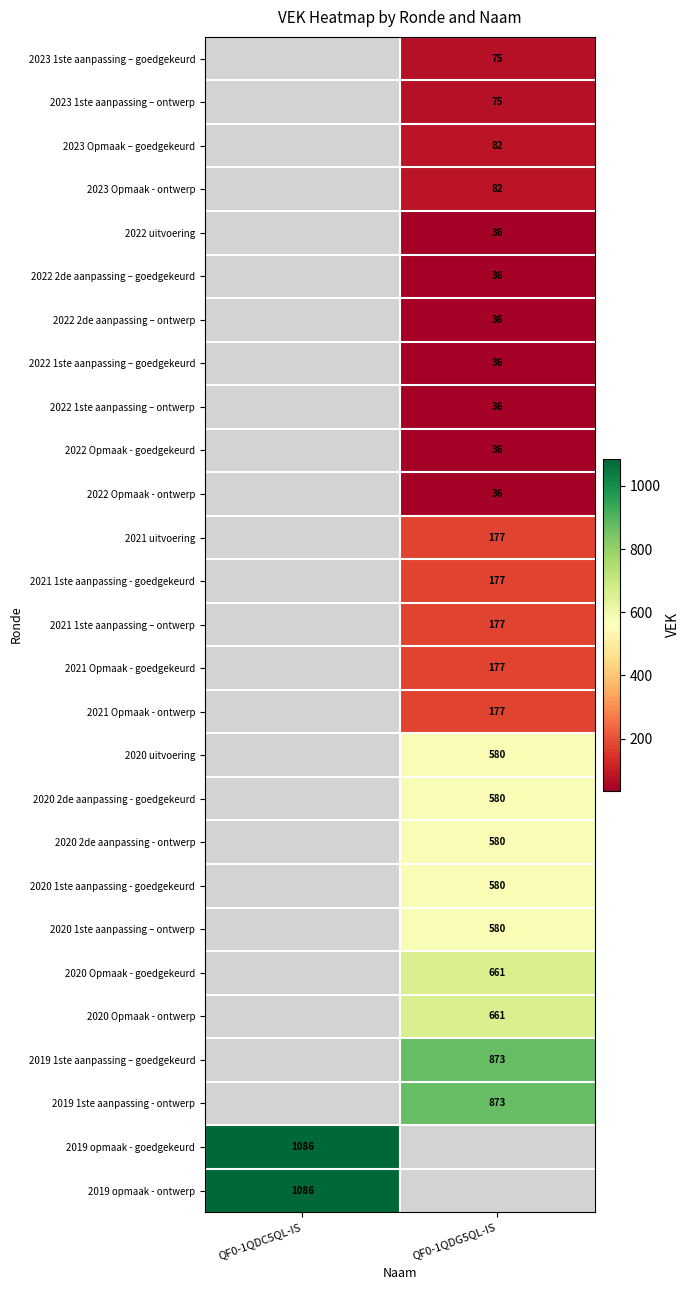

How many categories are shown in the chart?

2